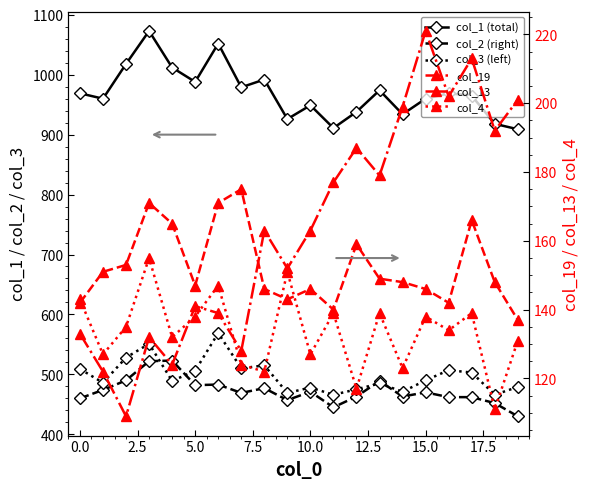

Reading left to right, transcribe all the data shown in this chart.

col_1 (total): 969	960	1018	1073	1012	988	1052	979	992	926	949	911	938	974	934	960	969	965	918	909
col_2 (right): 460	474	490	522	523	482	483	469	477	457	471	445	463	489	463	470	462	462	452	430
col_3 (left): 509	486	528	551	489	506	569	510	515	469	478	466	475	485	471	490	507	503	466	479
col_19: 133	122	109	132	124	141	139	128	163	152	163	177	187	179	199	221	202	213	192	201
col_13: 142	151	153	171	165	147	171	175	146	143	146	140	159	149	148	146	142	166	148	137
col_4: 143	127	135	155	132	138	147	124	122	151	127	139	117	139	123	138	134	139	111	131